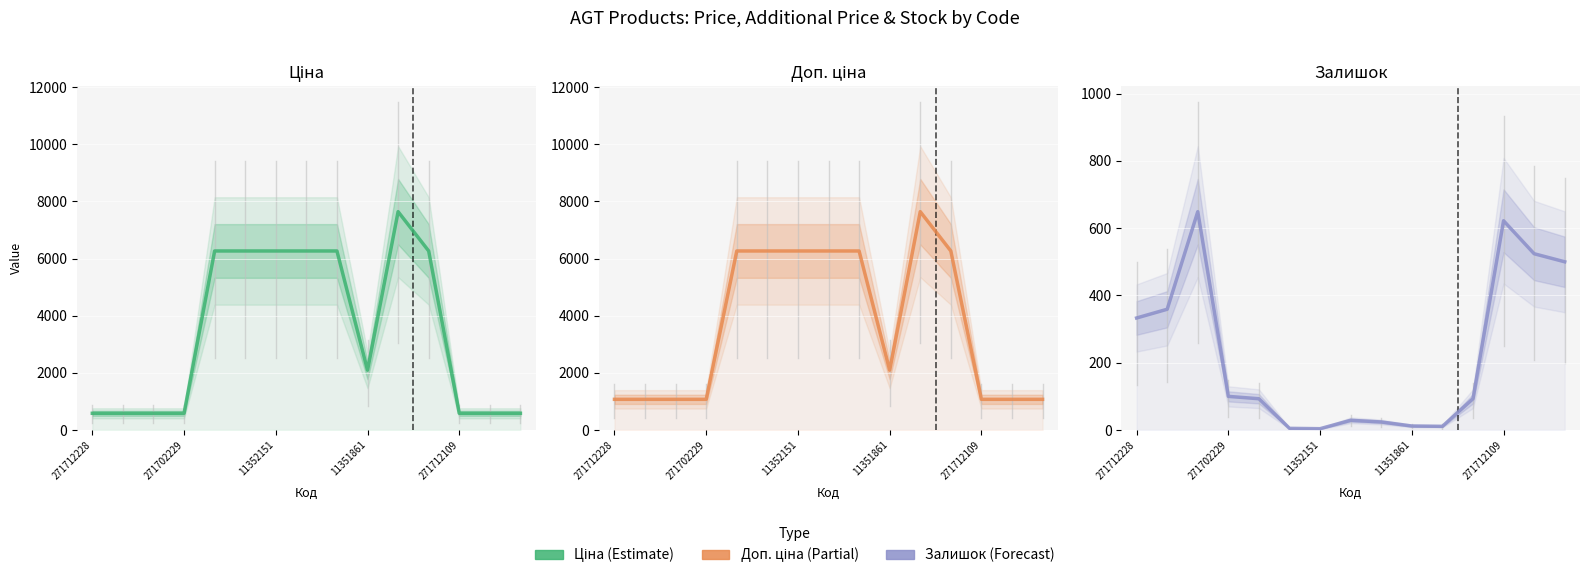

What is the smallest value displayed?

4.0